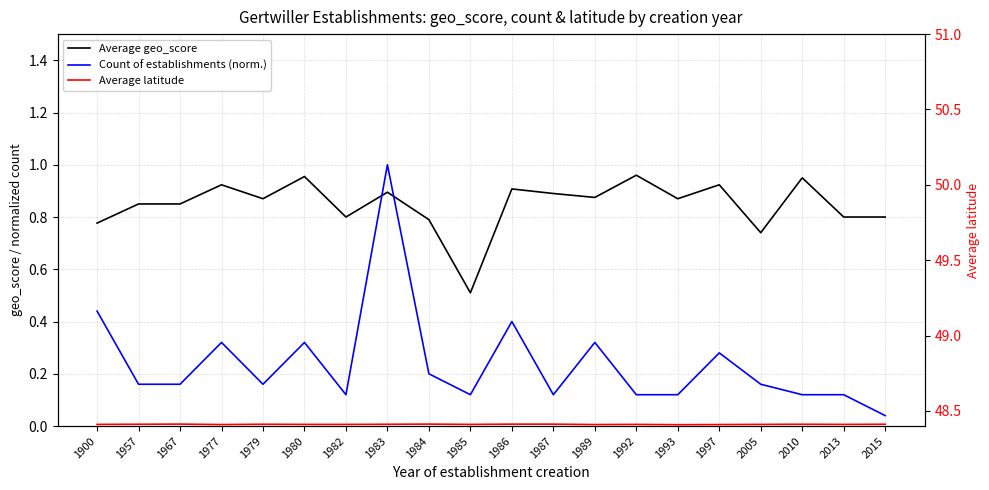

What is the sum of the Average latitude values at 2005 and 1979?

96.8